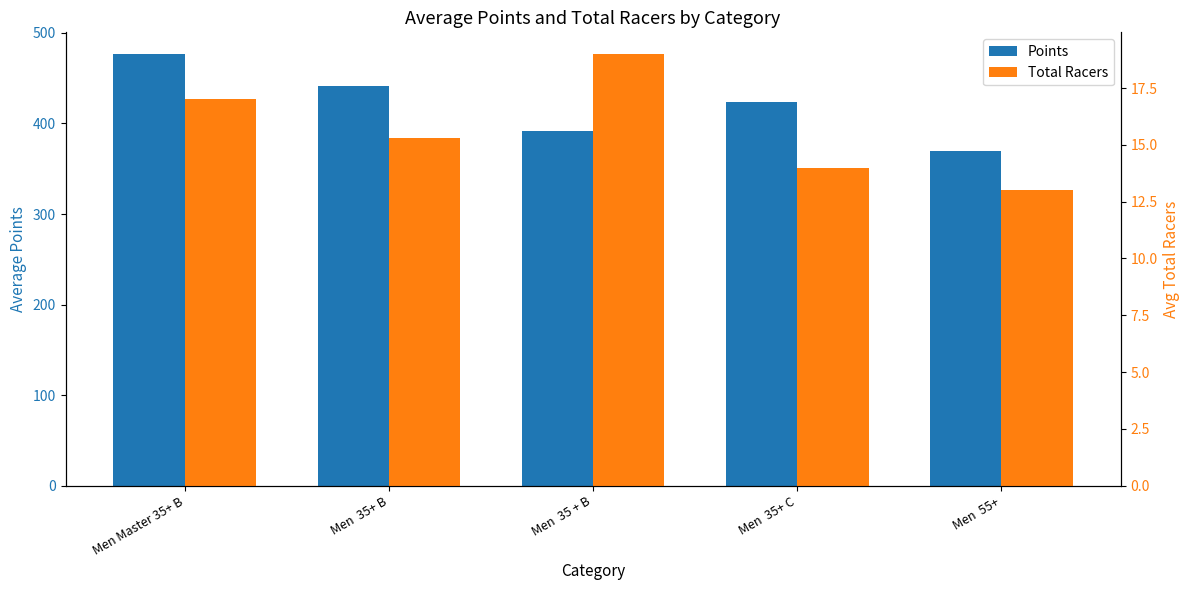

True or false: Total Racers has a value of 14.0 at Men  35+ C.

True